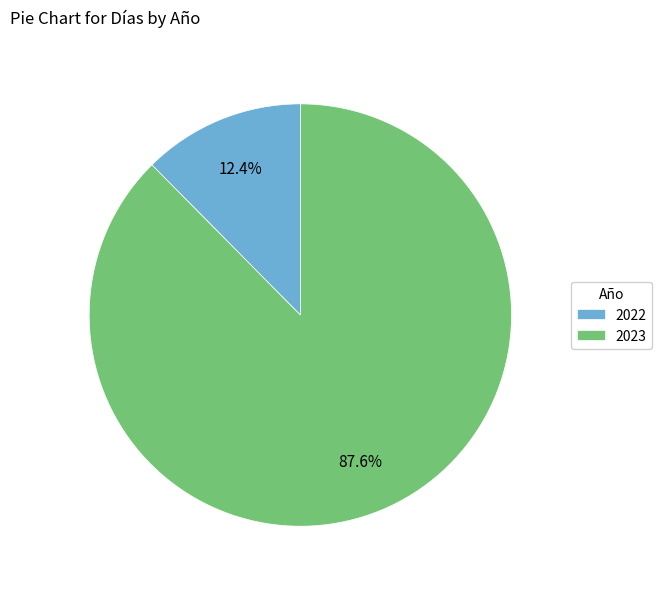

What is the largest slice in the pie chart?

2023